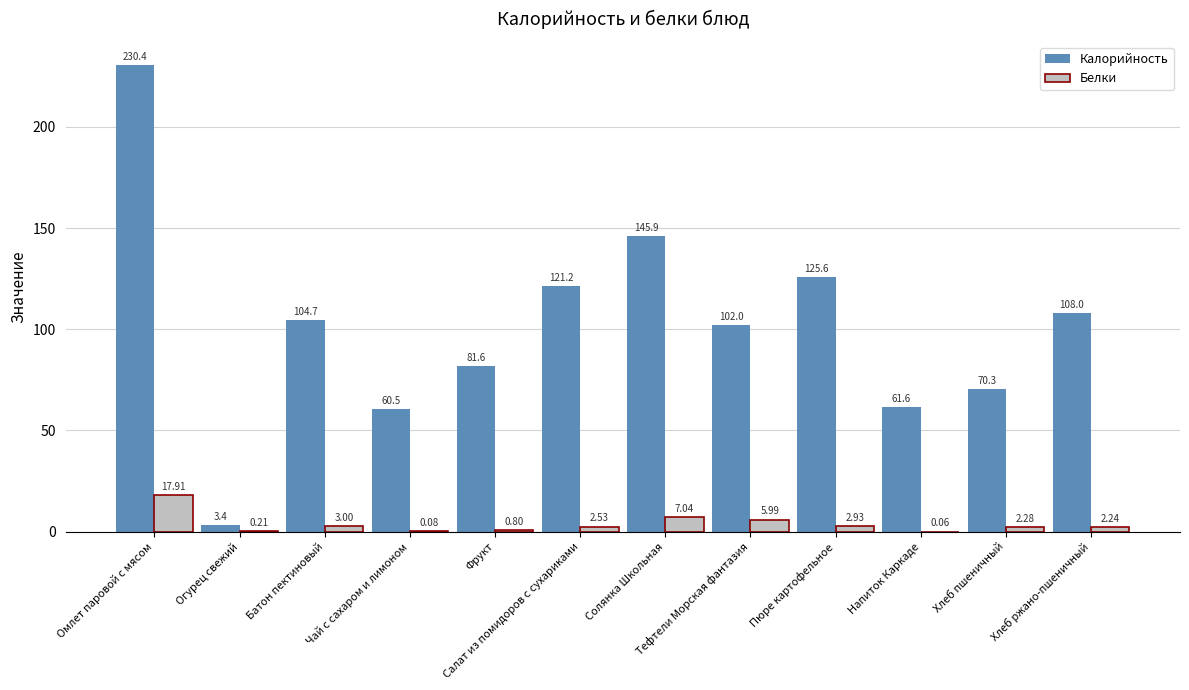

The value of Калорийность at Батон пектиновый is 24.0. True or false?

False